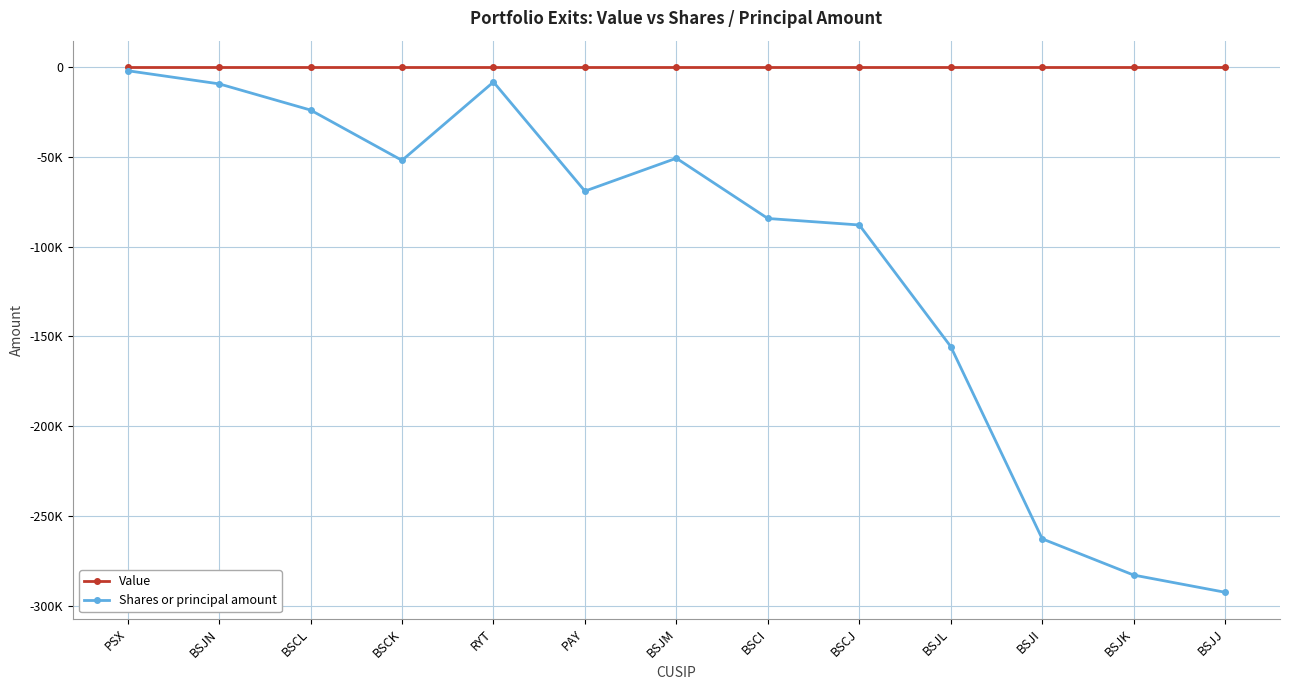

Is the value of Value at PSX greater than the value of Shares or principal amount at BSCK?

Yes